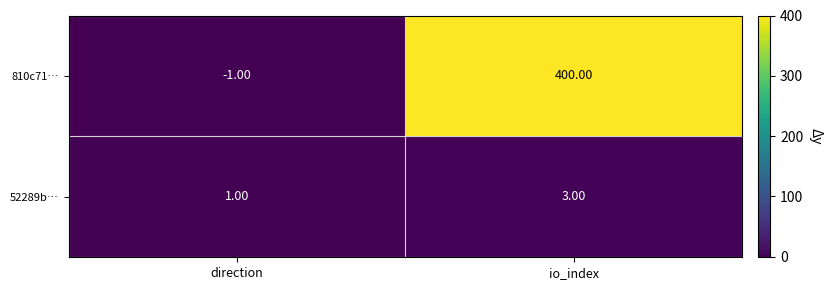

Where is 52289b… nearest to the value 2?

direction